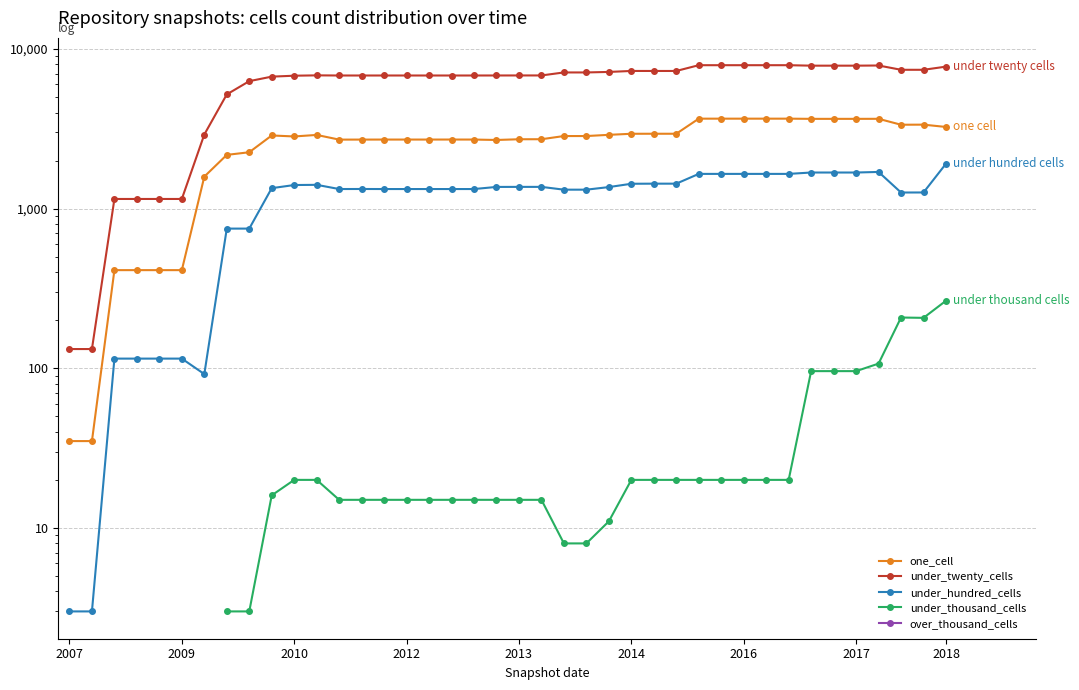

True or false: under_thousand_cells and over_thousand_cells intersect in this chart.

False